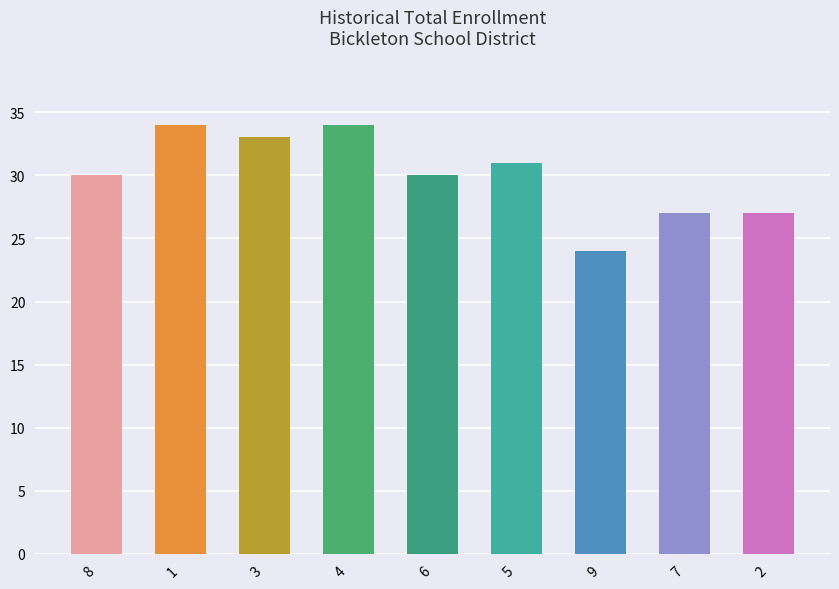

What is the maximum value shown in the chart?

34